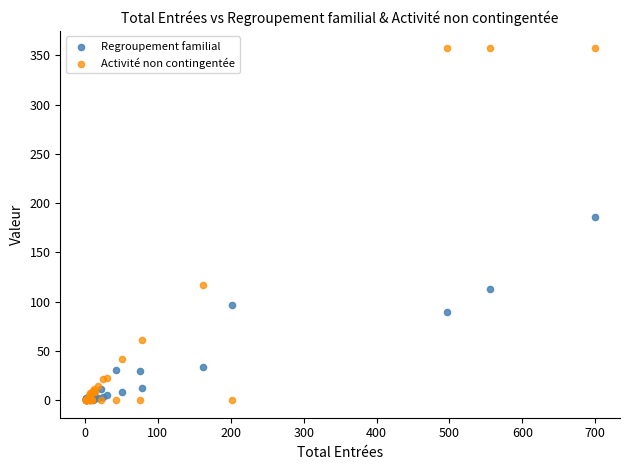

Across all series, what Y value is closest to 178?

186